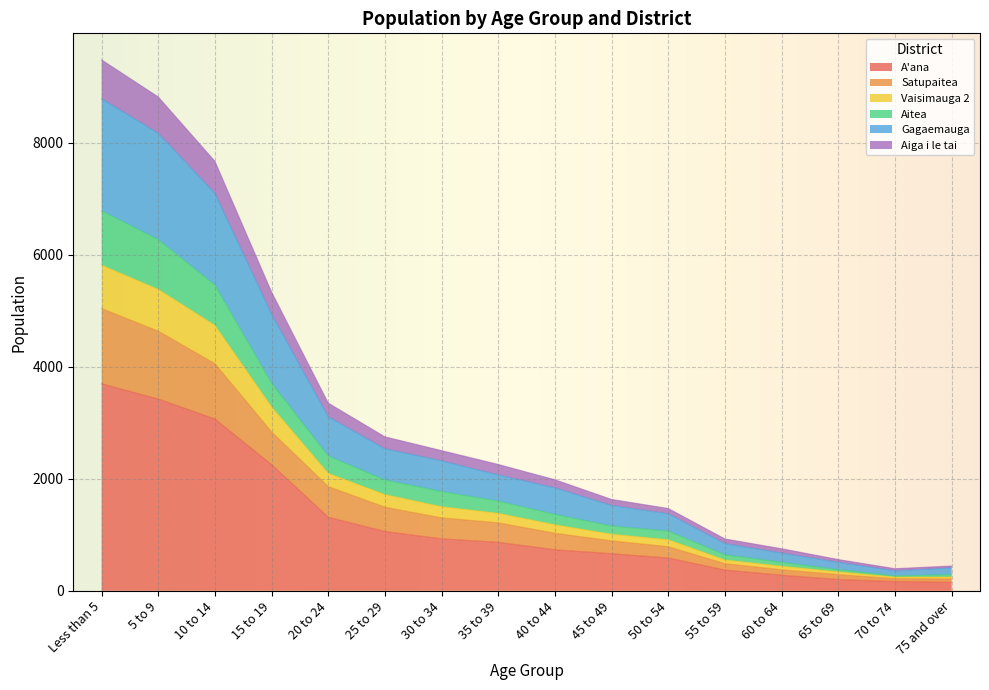

What is the maximum value for A'ana?

3694